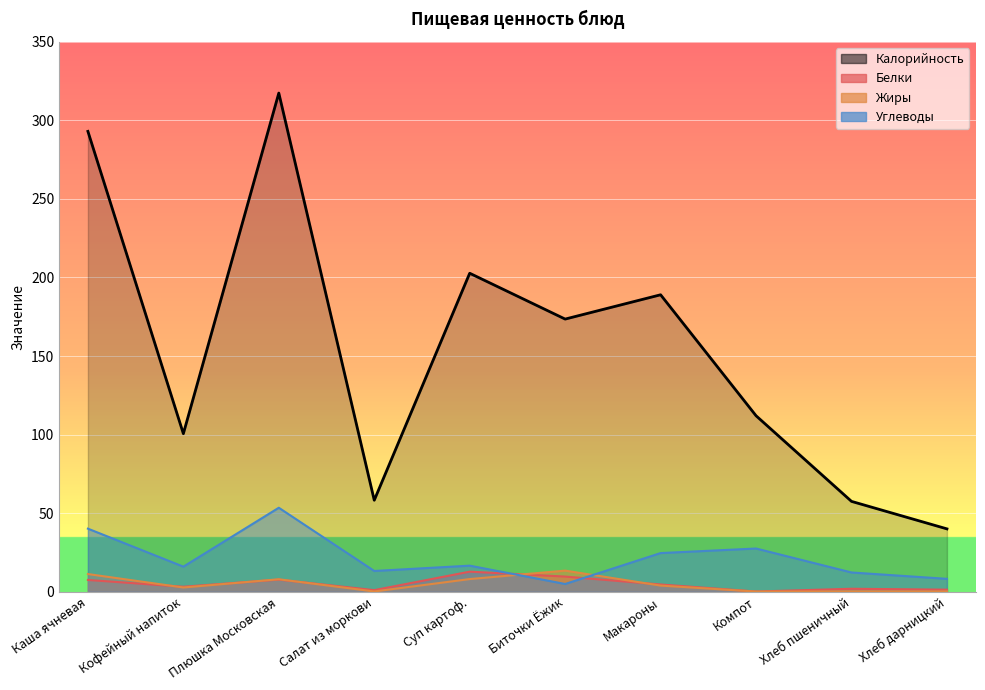

Is the value of Углеводы at Хлеб дарницкий greater than the value of Жиры at Хлеб дарницкий?

Yes